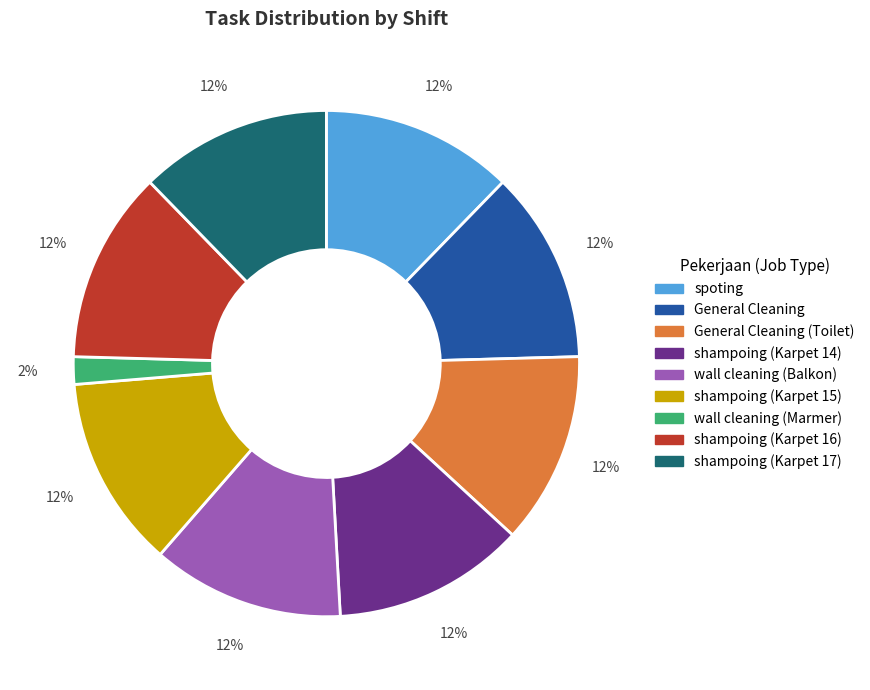

To the nearest percent, what is the average slice percentage?

11%